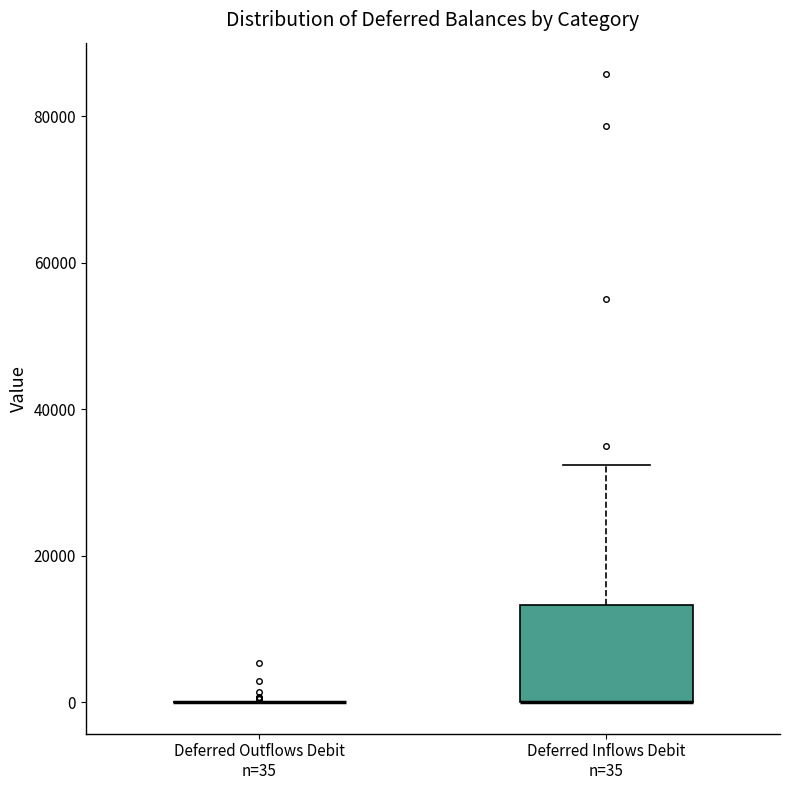

Where is the lower edge of the box for Deferred Inflows Debit n=35 on the y-axis? The values are not printed on the chart, so give them approximately, as read against the axis.

0